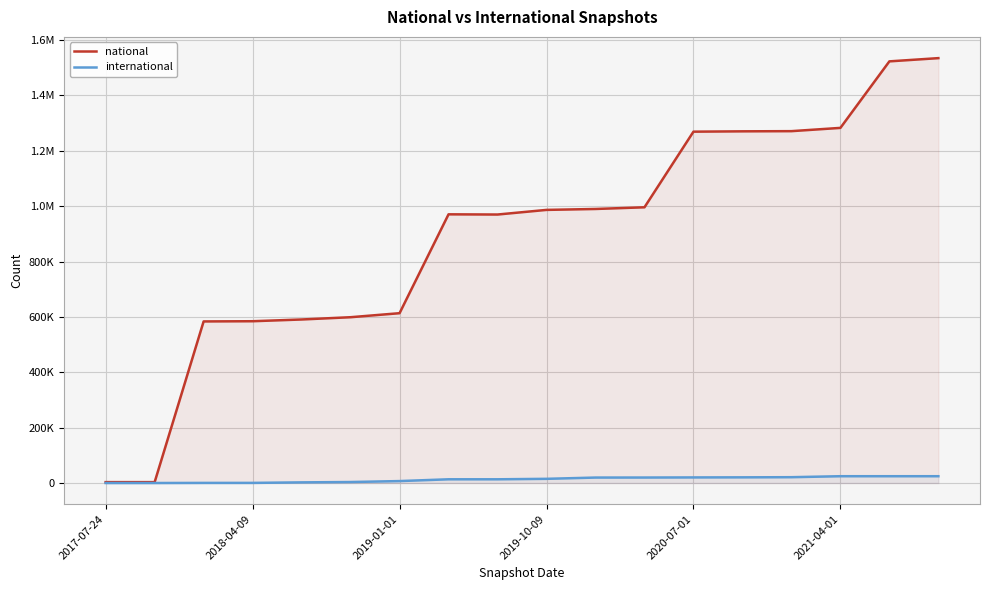

Rank the series at 14 from lowest to highest value.

international, national